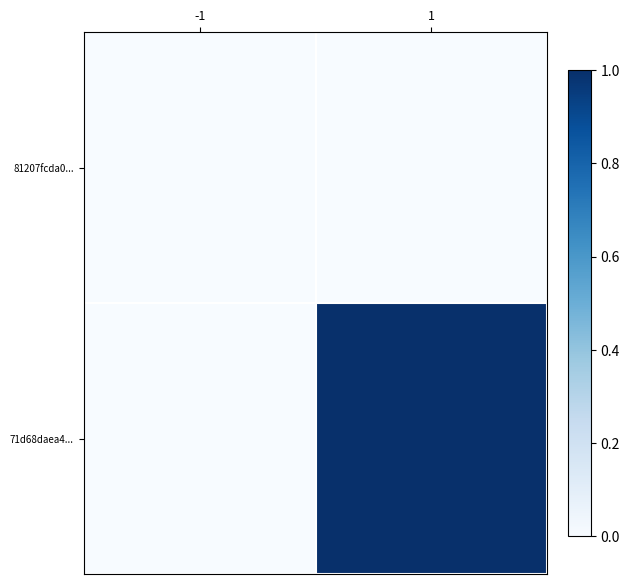

At which category is the sum across all series the highest?

1